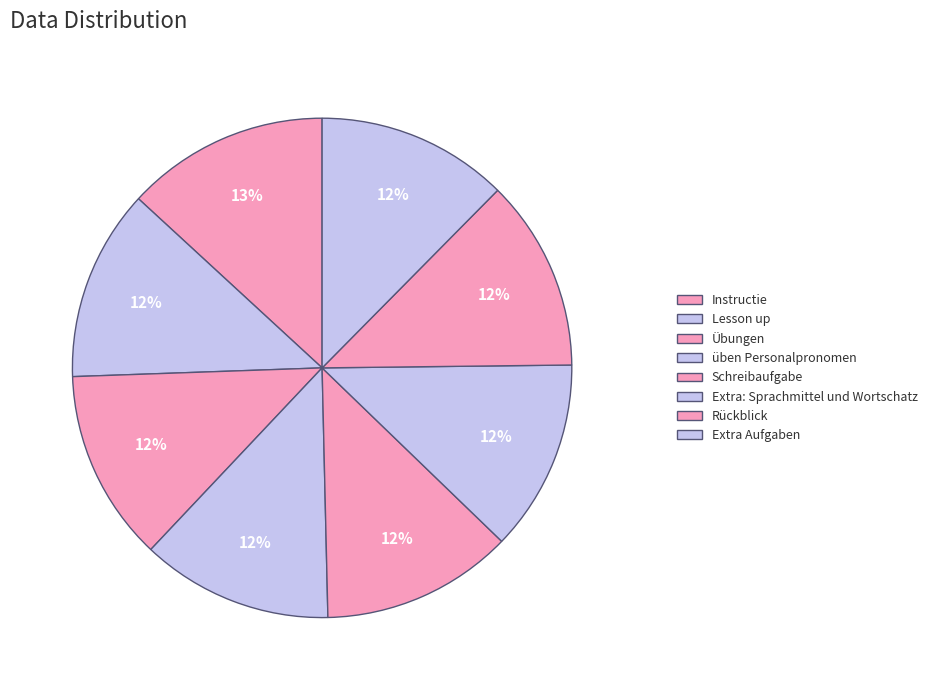

To the nearest percent, what is the difference between the largest and smallest slice percentages?

1%